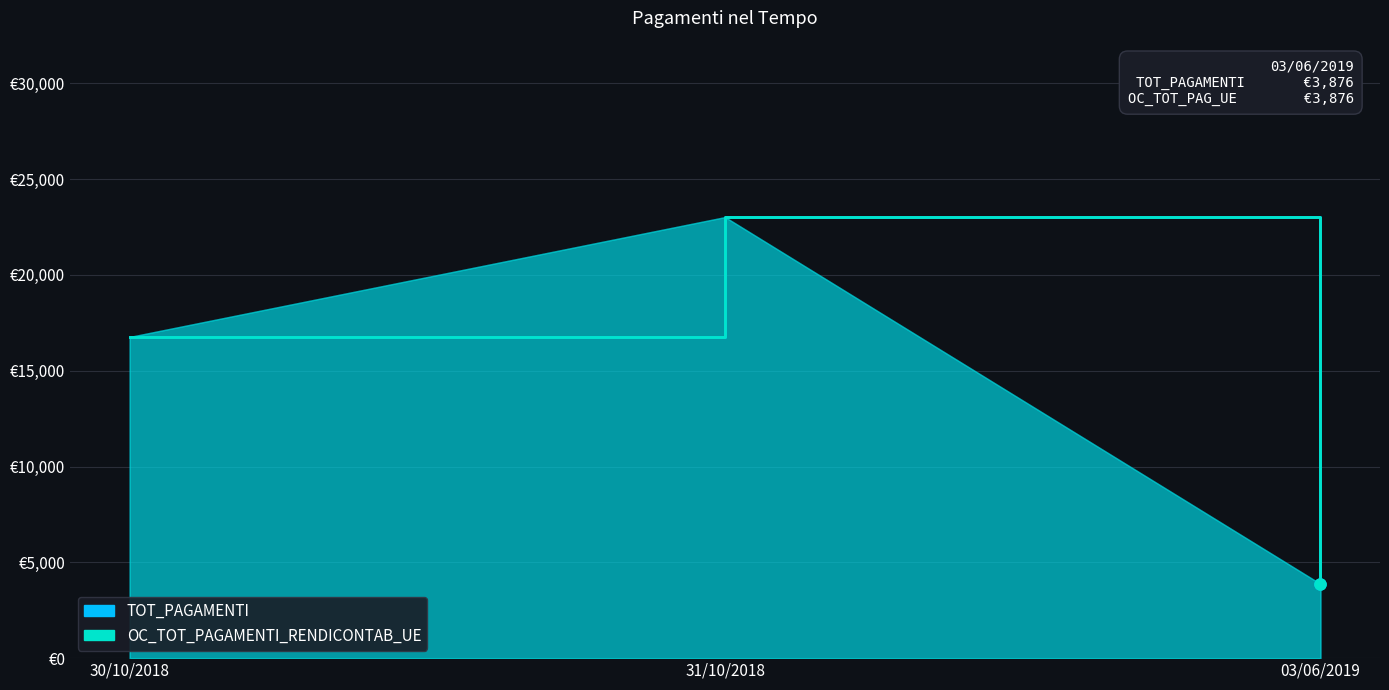

Reading left to right, what are all the values shown in this chart?

TOT_PAGAMENTI: 16762	23018	3876
OC_TOT_PAGAMENTI_RENDICONTAB_UE: 16762	23018	3876